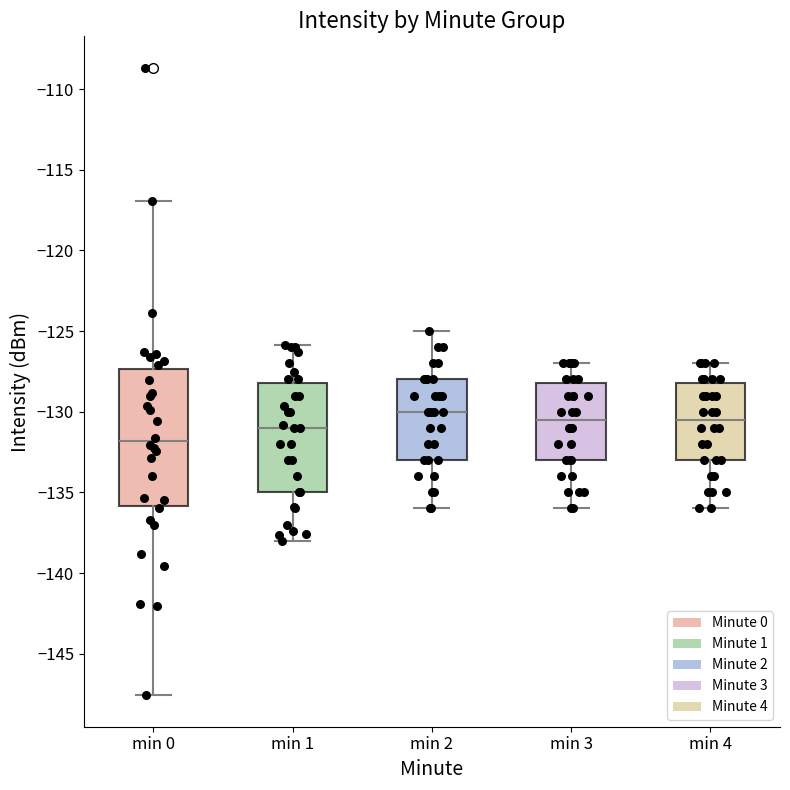

Reading left to right, read every box against the y-axis: the position of its median line, the range the box covers, and the ends of its whiskers. The values are not printed on the chart, so give them approximately, as read against the axis.

min 0: median -132.0, box -136.0 to -127.5, whiskers -147.5 to -117.0
min 1: median -131.0, box -135.0 to -128.0, whiskers -138.0 to -126.0
min 2: median -130.0, box -133.0 to -128.0, whiskers -136.0 to -125.0
min 3: median -130.5, box -133.0 to -128.0, whiskers -136.0 to -127.0
min 4: median -130.5, box -133.0 to -128.0, whiskers -136.0 to -127.0